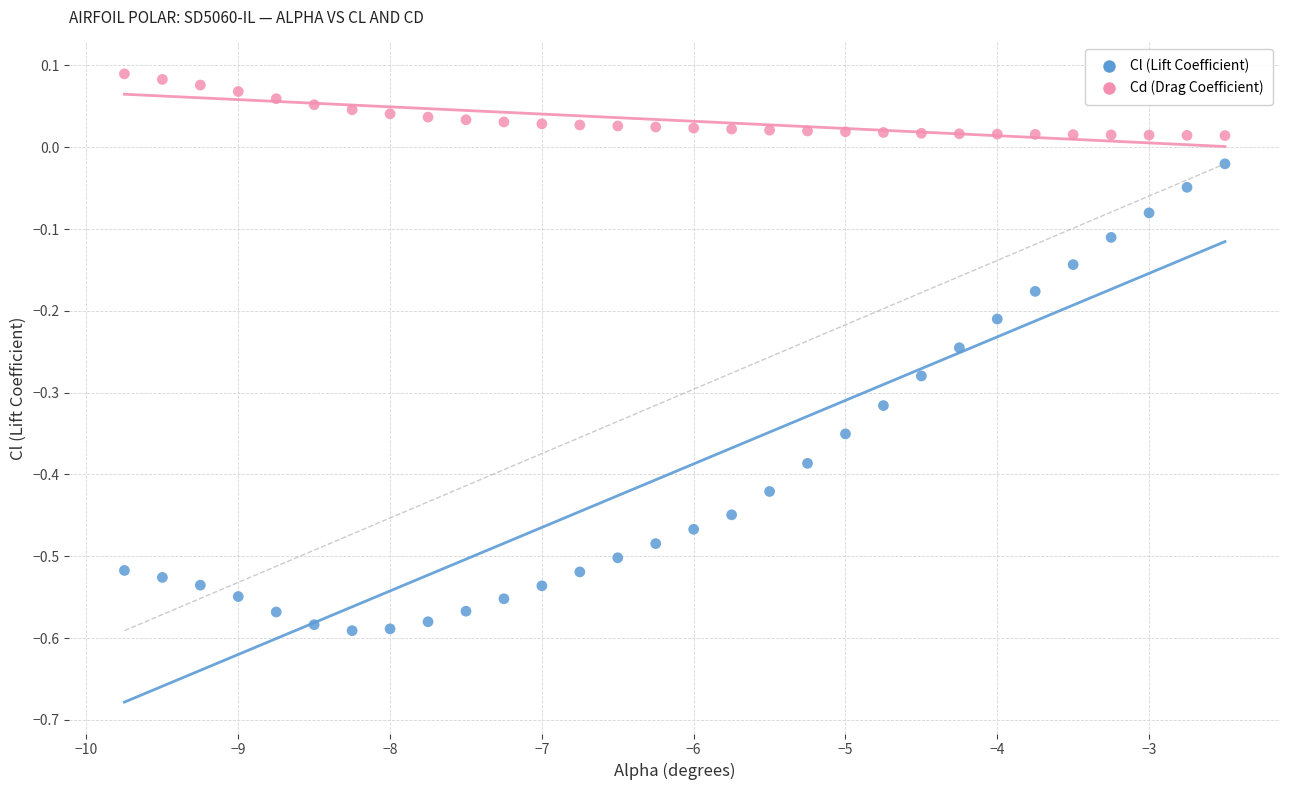

Across all data points, what is the range of X values (max minus min)?

7.2